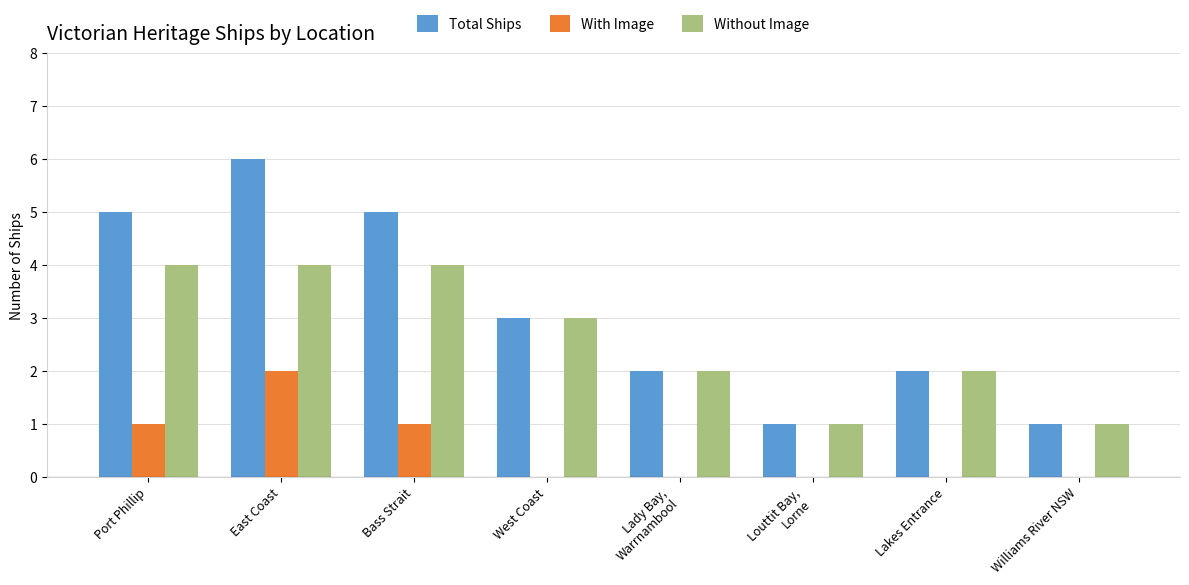

The value of Without Image at East Coast is 4. True or false?

True